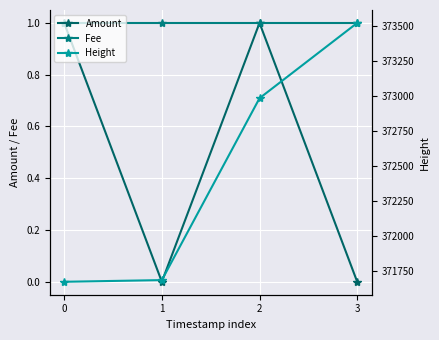

True or false: Fee has more than 1 interior local peaks.

False